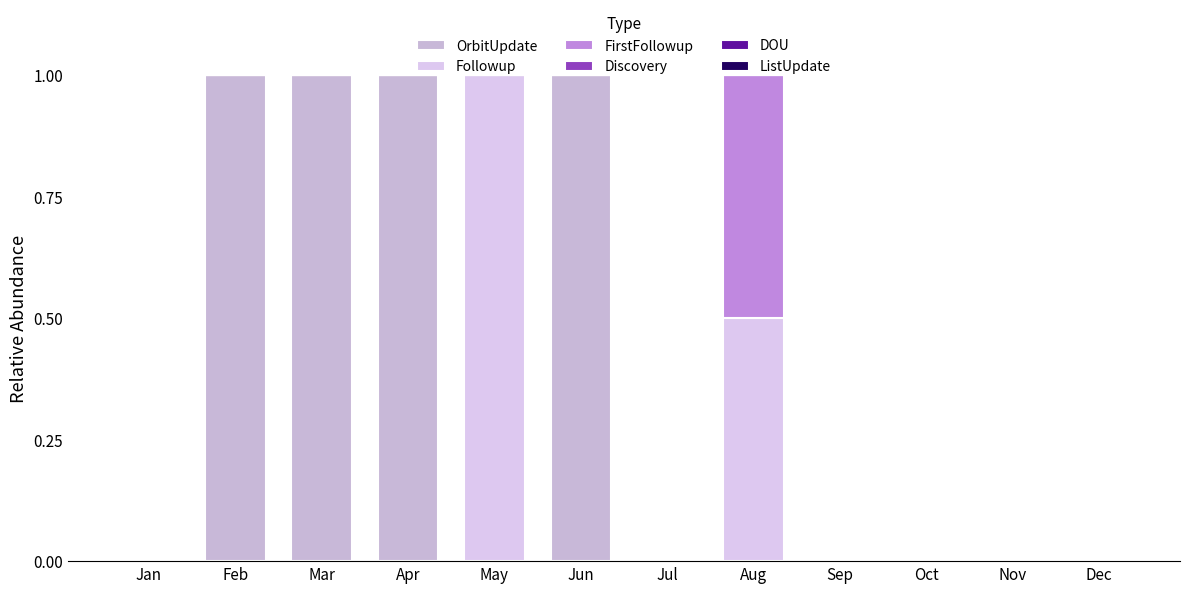

True or false: Followup has a value of 0.0 at Sep.

True